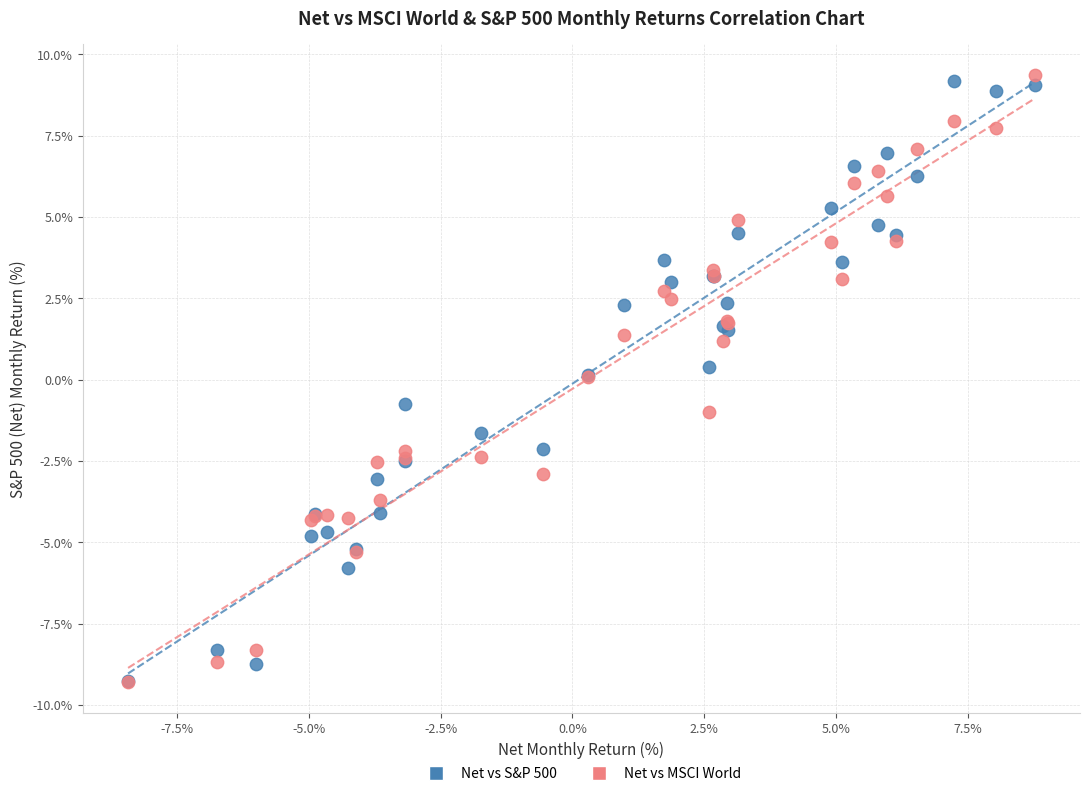

What are all the series names shown in the legend?

Net vs S&P 500, Net vs MSCI World